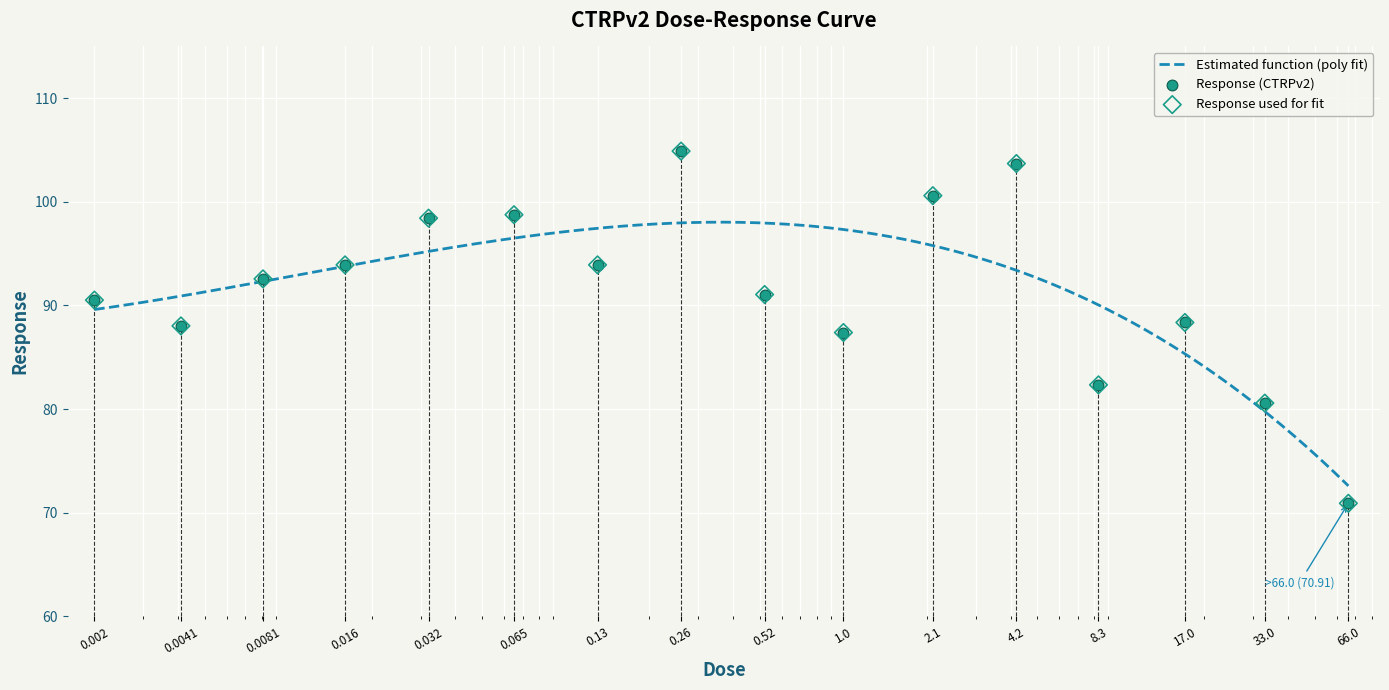

What is the change in value from 0.0041 to 17.0?

+0.3